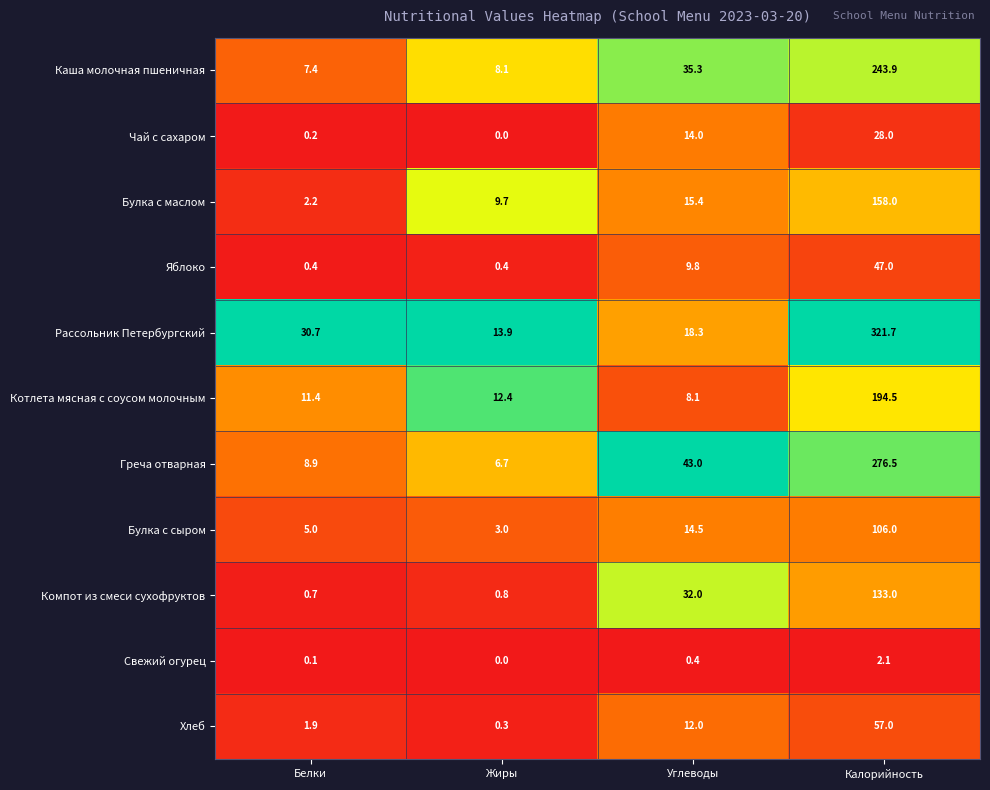

What is the spread (max minus min) of values at Белки?

30.6